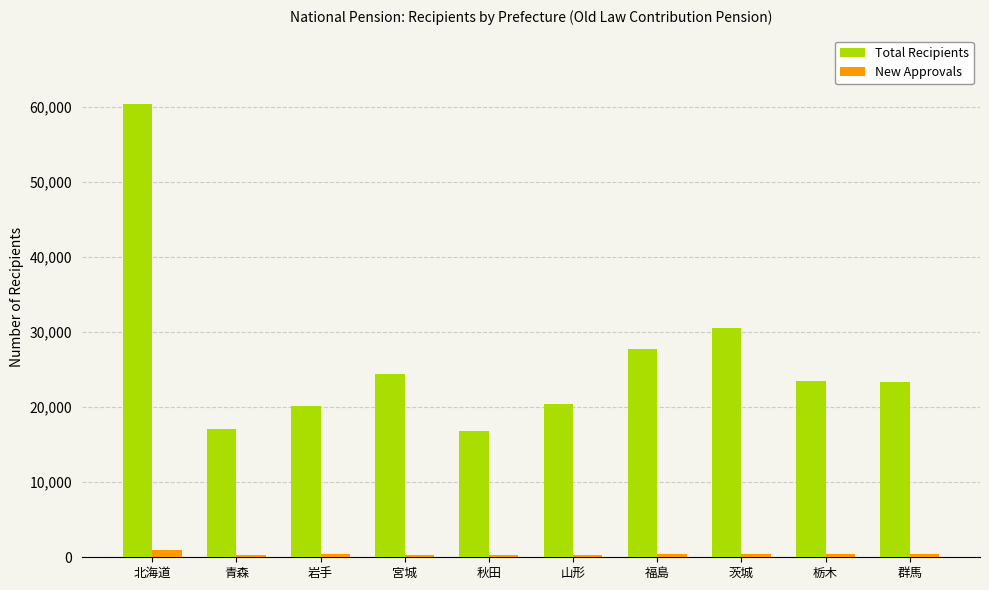

At which category is the sum across all series the highest?

北海道